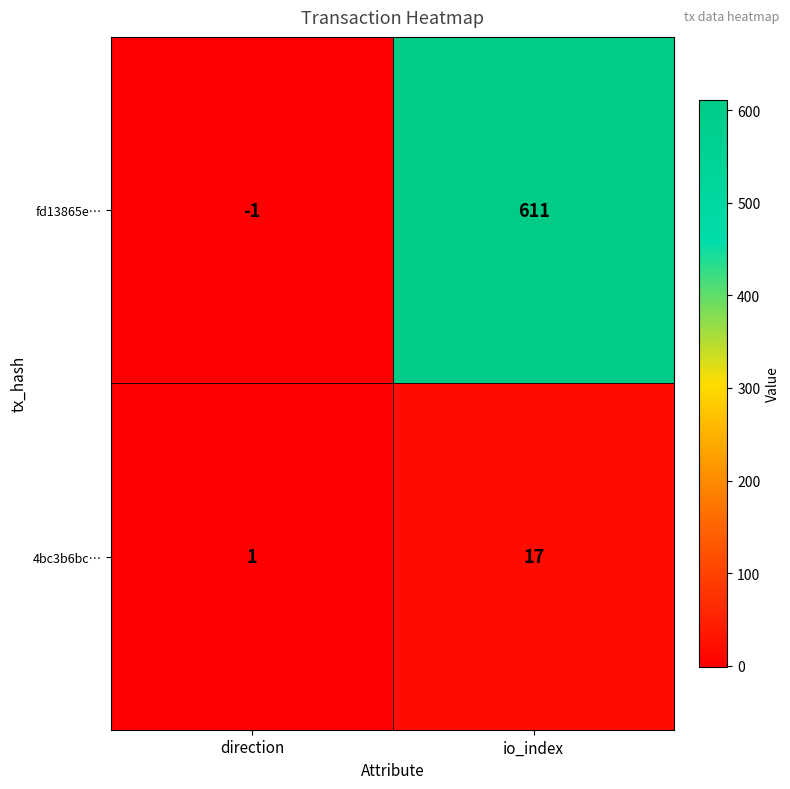

How many distinct data groups are displayed?

2